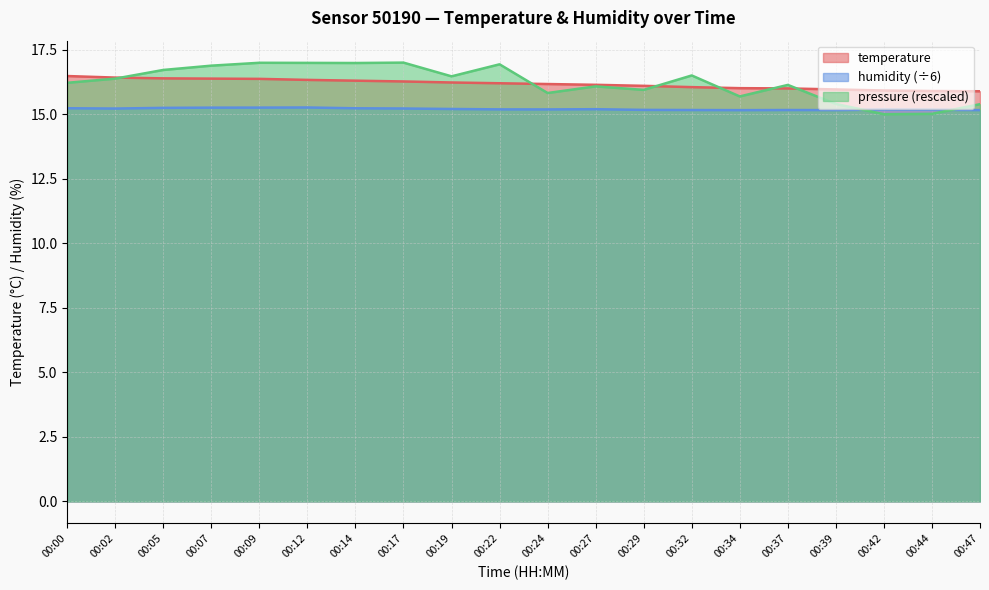

What is the sum of the humidity values at 00:44 and 00:32?

30.3